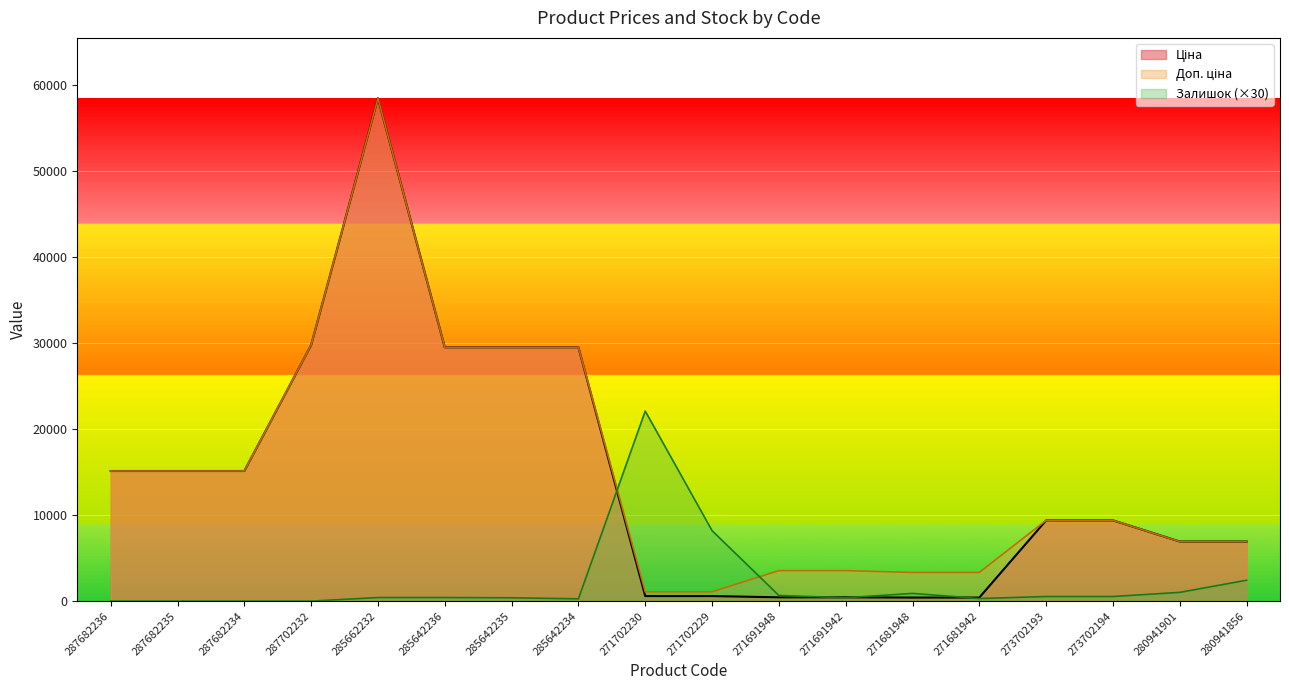

What is the sum of all Залишок values?

38550.0